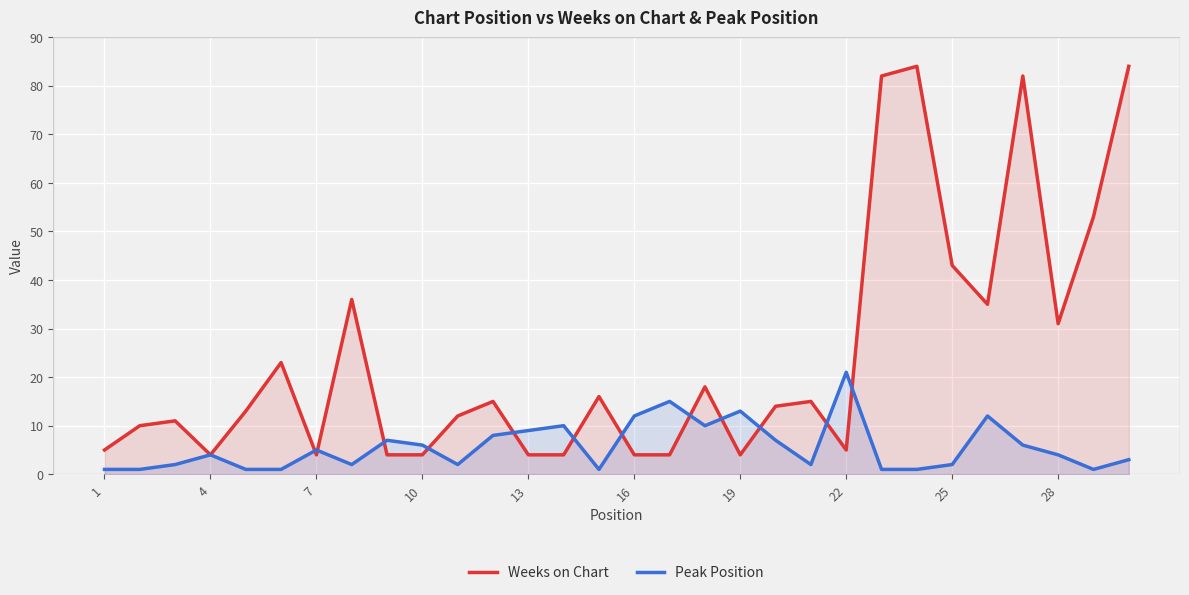

How many data points in Weeks on Chart are less than 14?

15